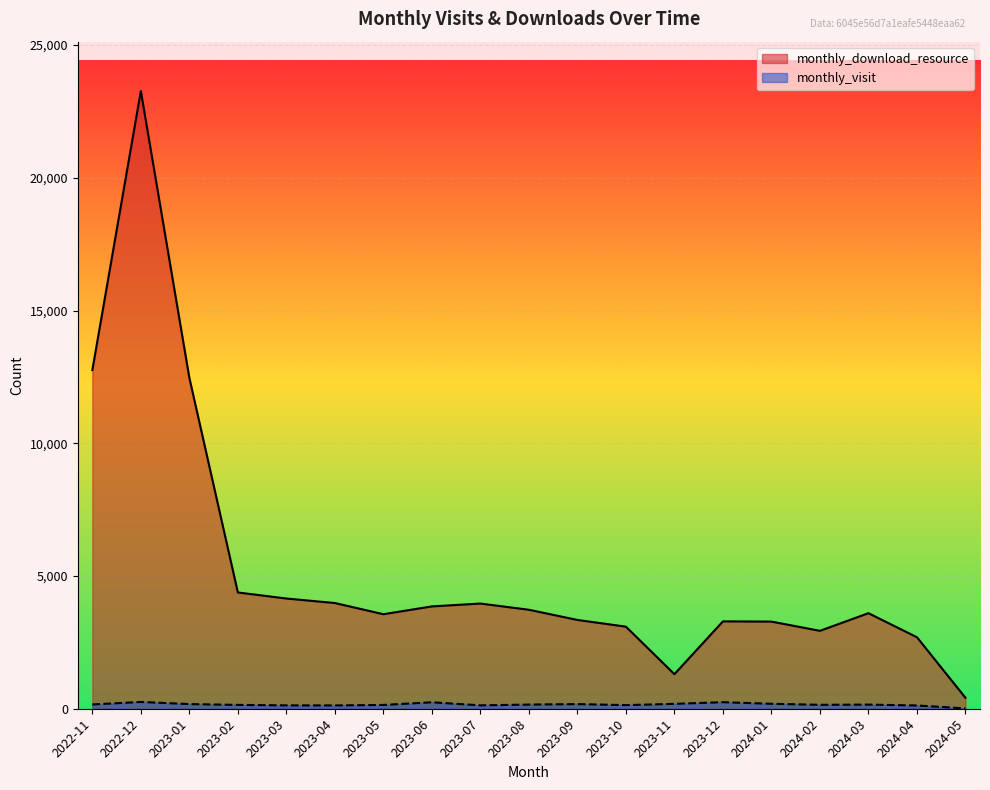

Which category has the lowest value in the monthly_download_resource series?

2024-05